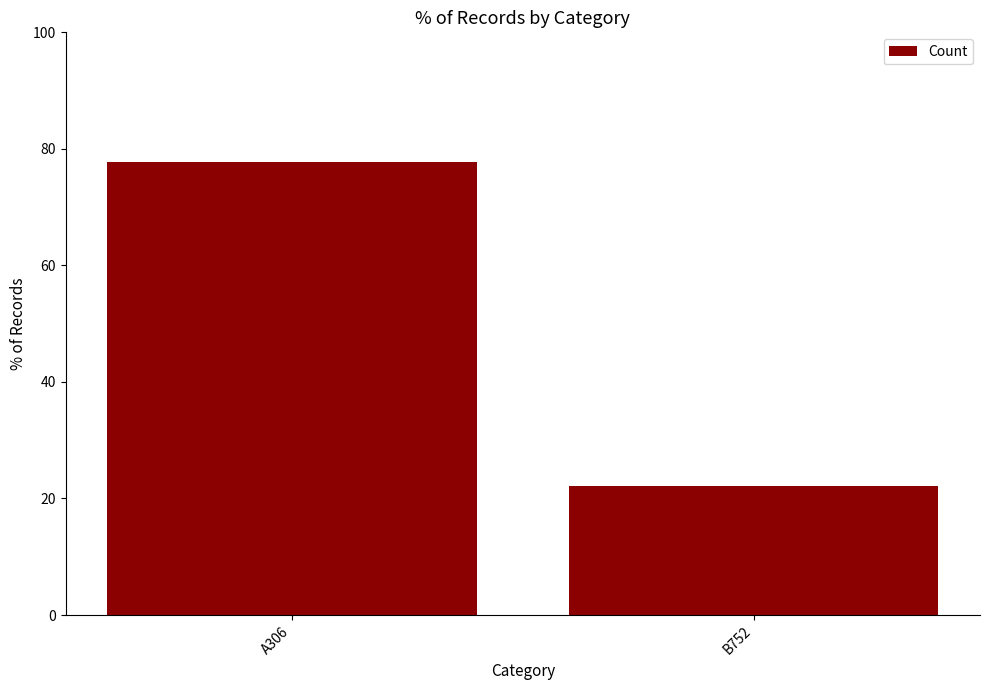

At which category does the chart reach its peak across all series?

A306